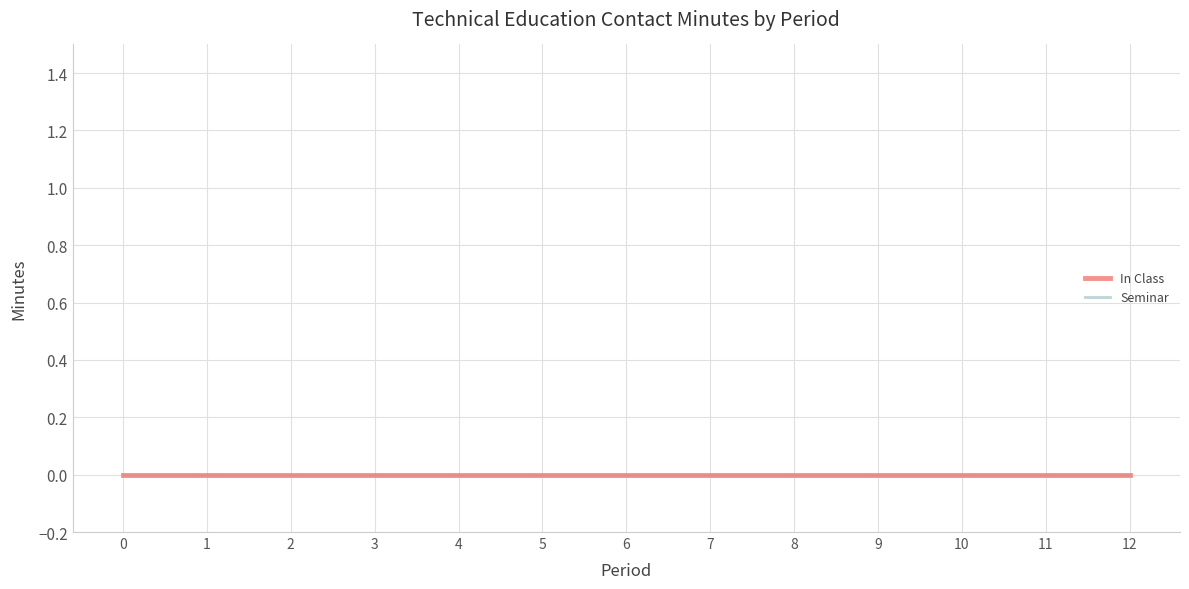

How many categories are shown in the chart?

13